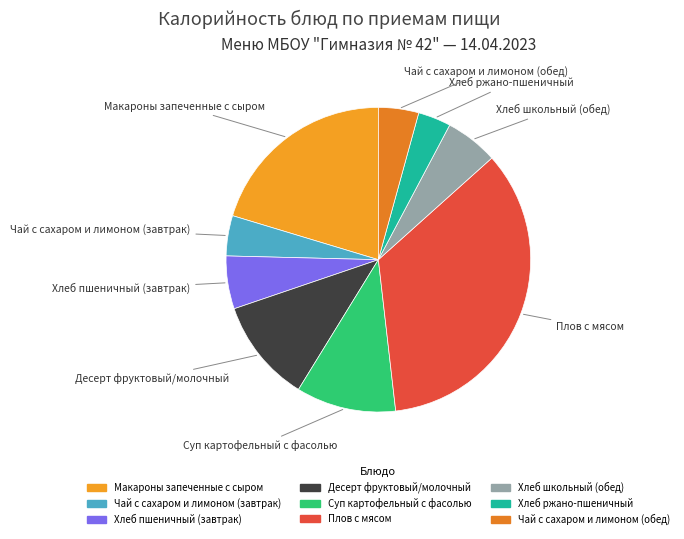

What is the ratio of the value at Хлеб ржано-пшеничный to the value at Чай с сахаром и лимоном (завтрак)?

0.8